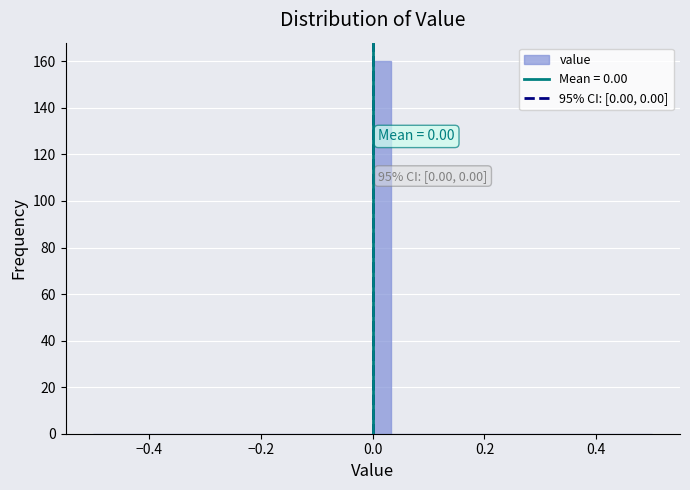

Around what value on the x-axis is the tallest bar? Give the approximate position of its centre, as read against the axis.

0.02